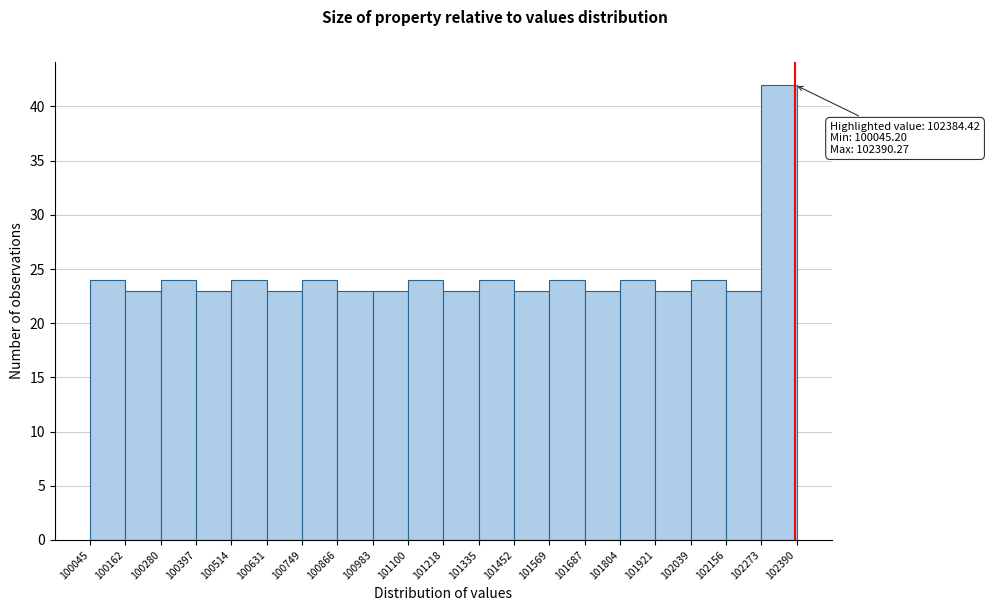

Over which range of the x-axis is the bar tallest?

102273 to 102390